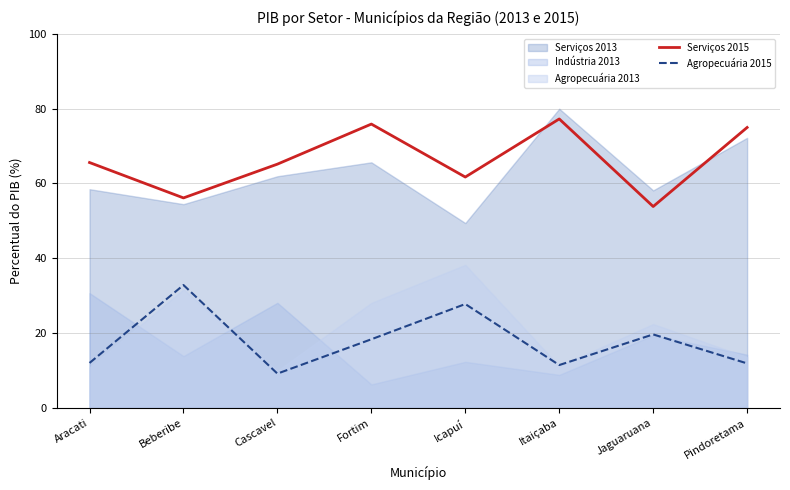

True or false: Serviços 2015 and Agropecuária 2015 cross at least once.

False